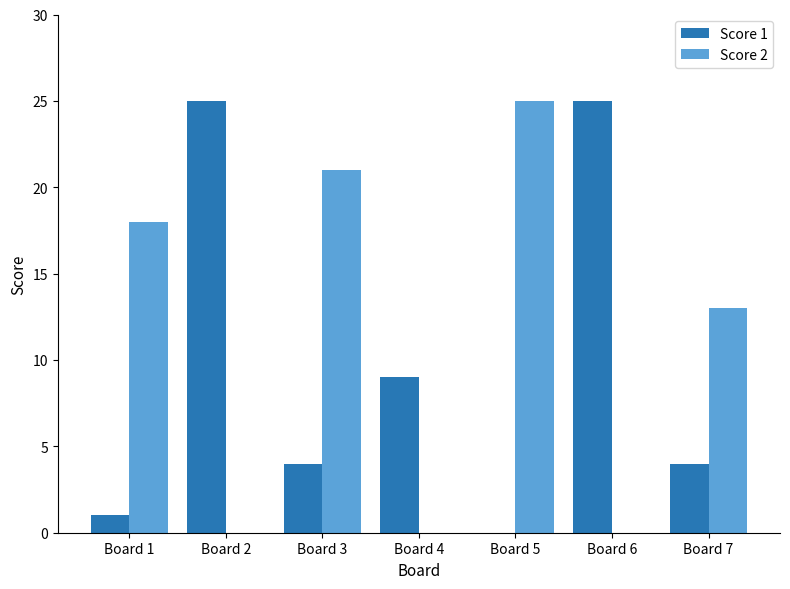

True or false: Score 2 has a value of 9 at Board 3.

False